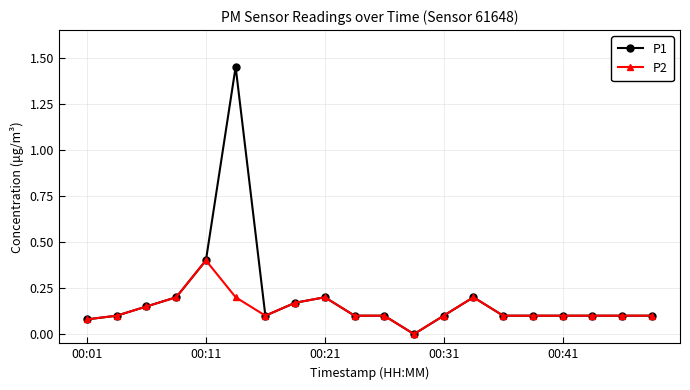

List the series in order of their peak value, highest first.

P1, P2